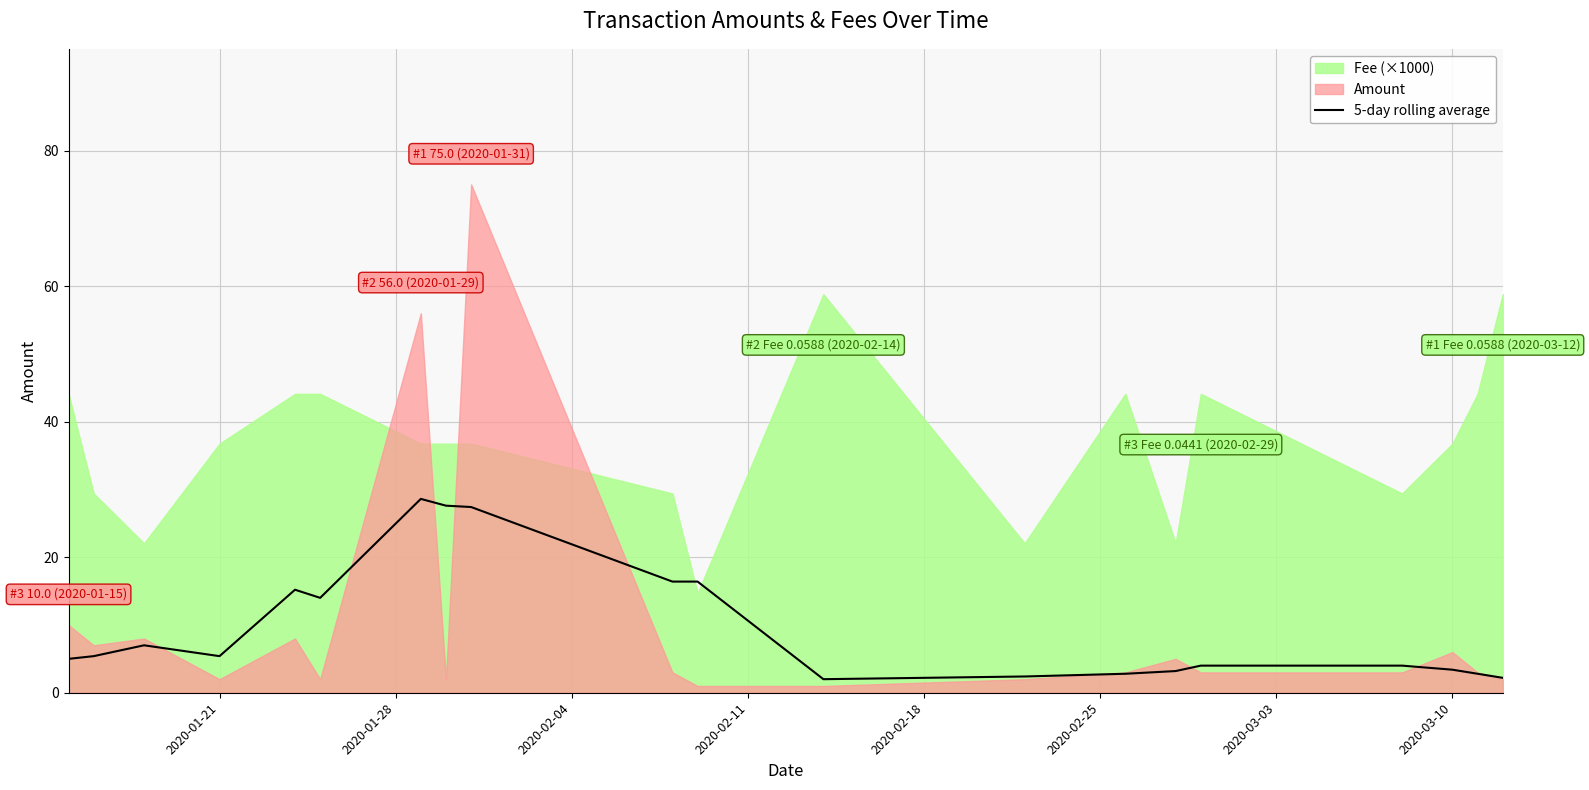

How many data points are less than 5?

9